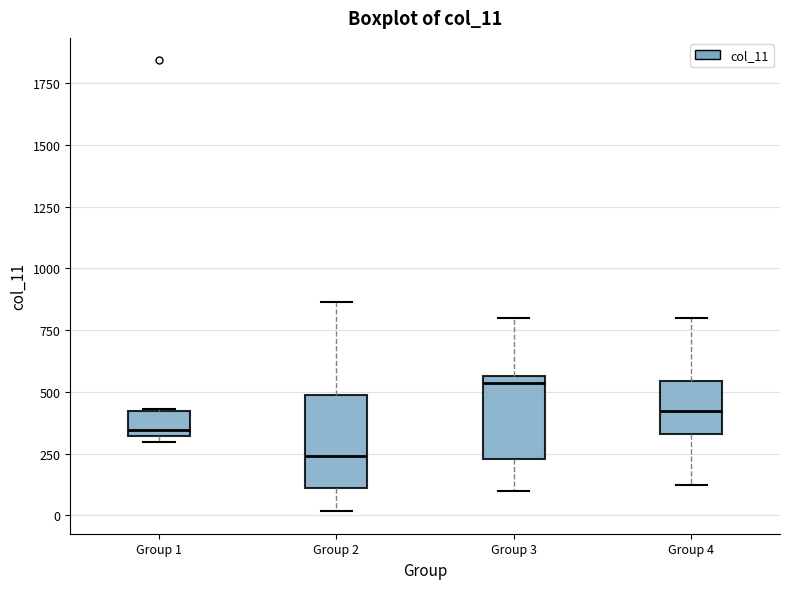

Where does the upper whisker of the box for Group 2 end on the y-axis? The values are not printed on the chart, so give them approximately, as read against the axis.

850